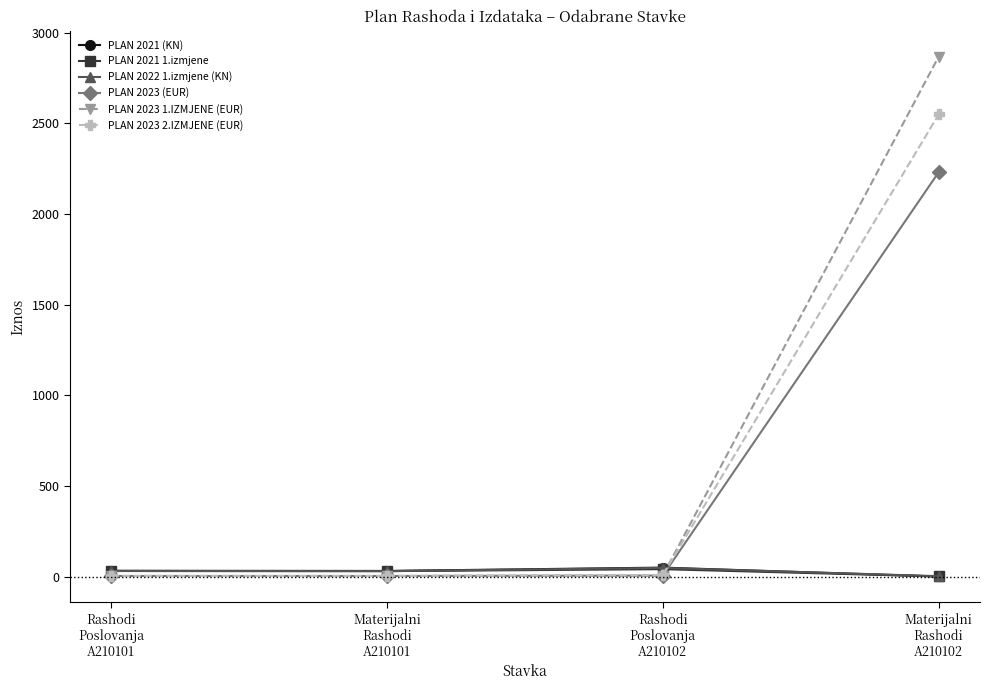

At how many categories does at least one series exceed 695?

1